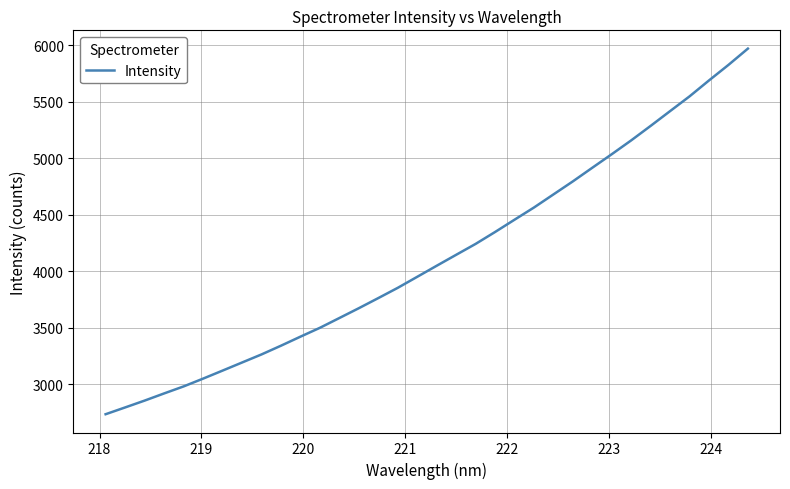

What is the difference between the maximum and minimum values?

3238.1